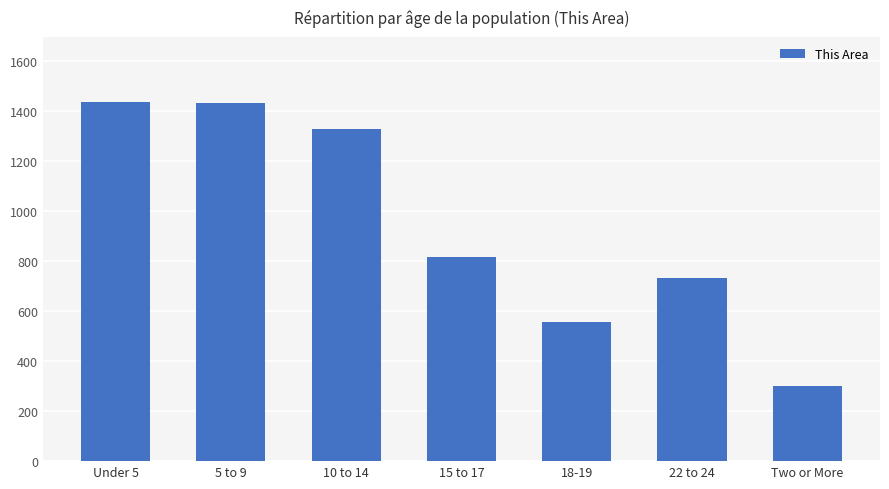

The chart shows a value of 1434 at 5 to 9. True or false?

True